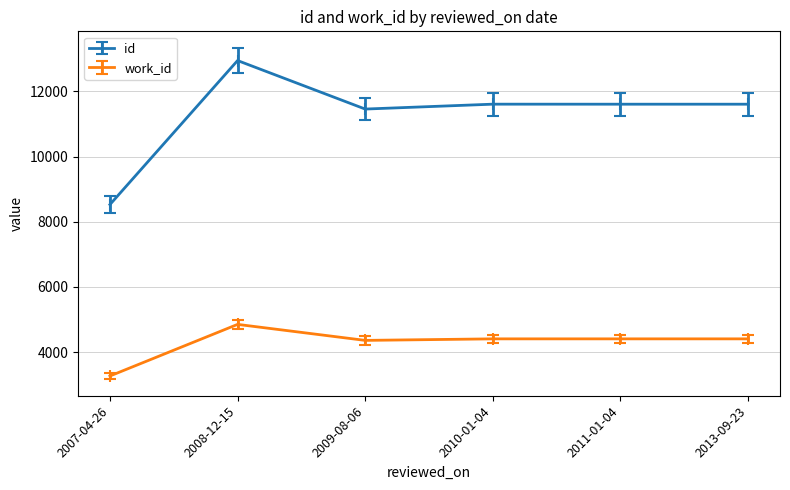

What is the spread (max minus min) of values at 2011-01-04?

7199